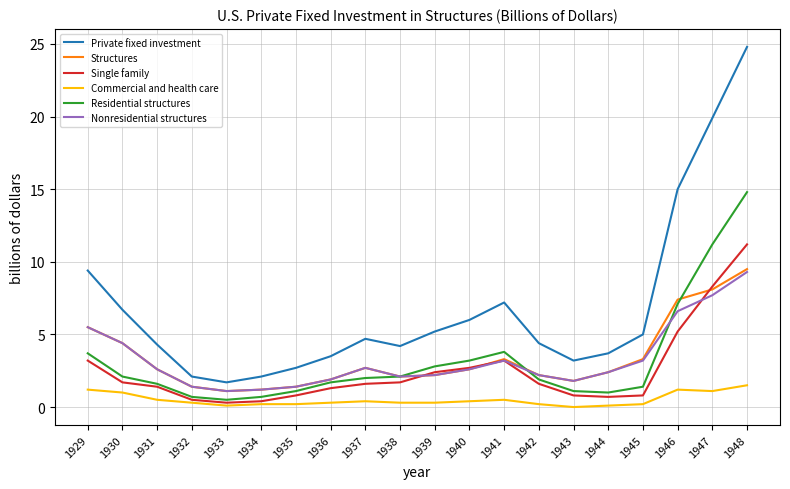

At which category does the chart reach its peak across all series?

1948